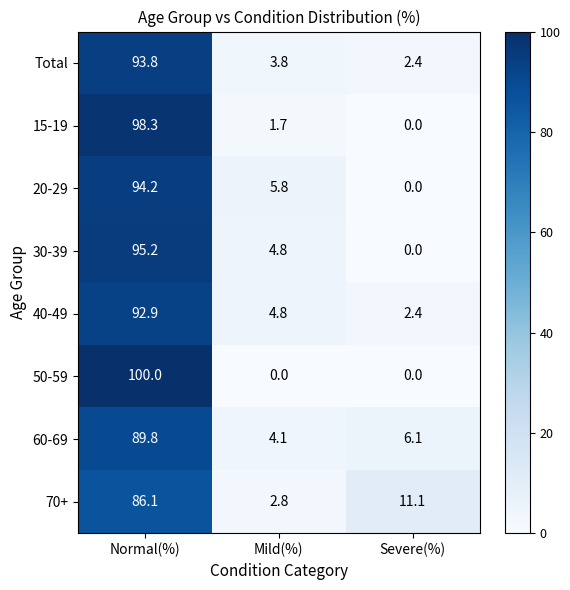

Reading left to right, what are all the values shown in this chart?

Total: 93.8	3.8	2.4
15-19: 98.3	1.7	0.0
20-29: 94.2	5.8	0.0
30-39: 95.2	4.8	0.0
40-49: 92.9	4.8	2.4
50-59: 100.0	0.0	0.0
60-69: 89.8	4.1	6.1
70+: 86.1	2.8	11.1